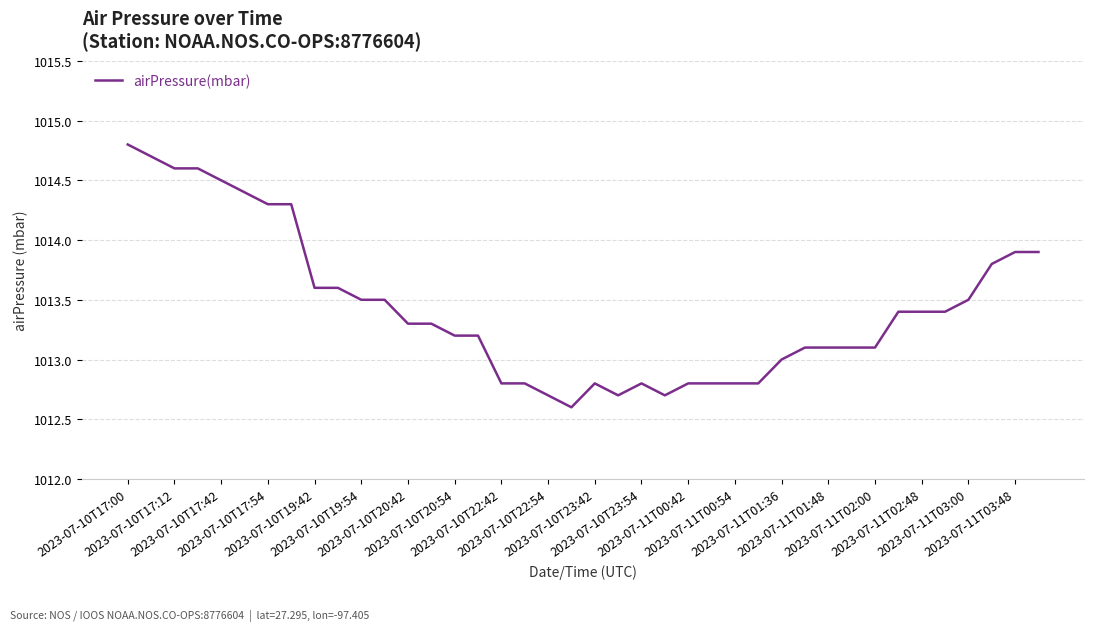

What is the average value?

1013.4